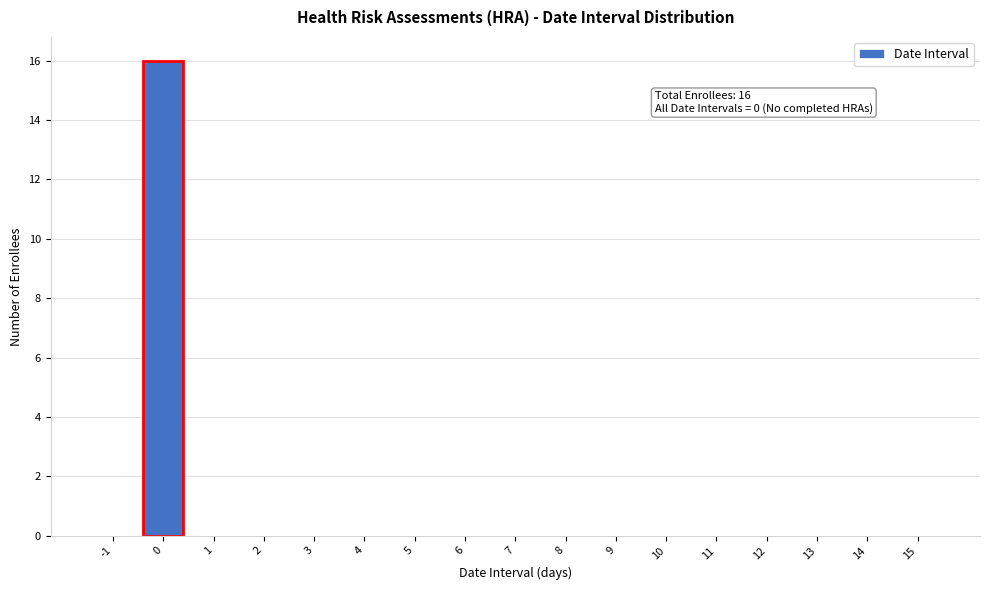

Reading right to left, list all the values displayed in this chart.

15=0	14=0	13=0	12=0	11=0	10=0	9=0	8=0	7=0	6=0	5=0	4=0	3=0	2=0	1=0	0=16	-1=0